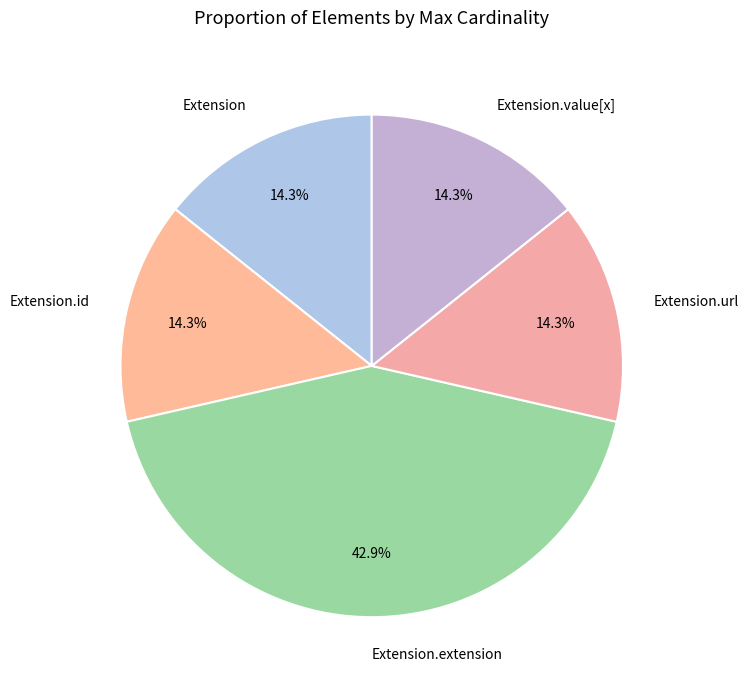

Is there any slice that represents more than half of the pie?

No